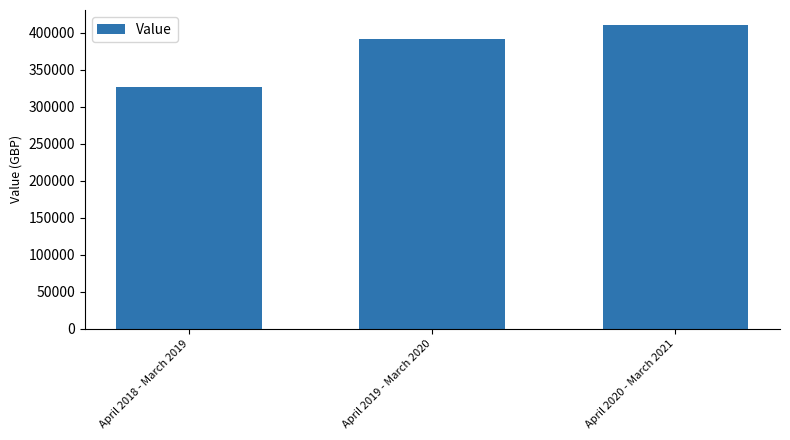

Is it true that the value at April 2019 - March 2020 is 392020.8?

True